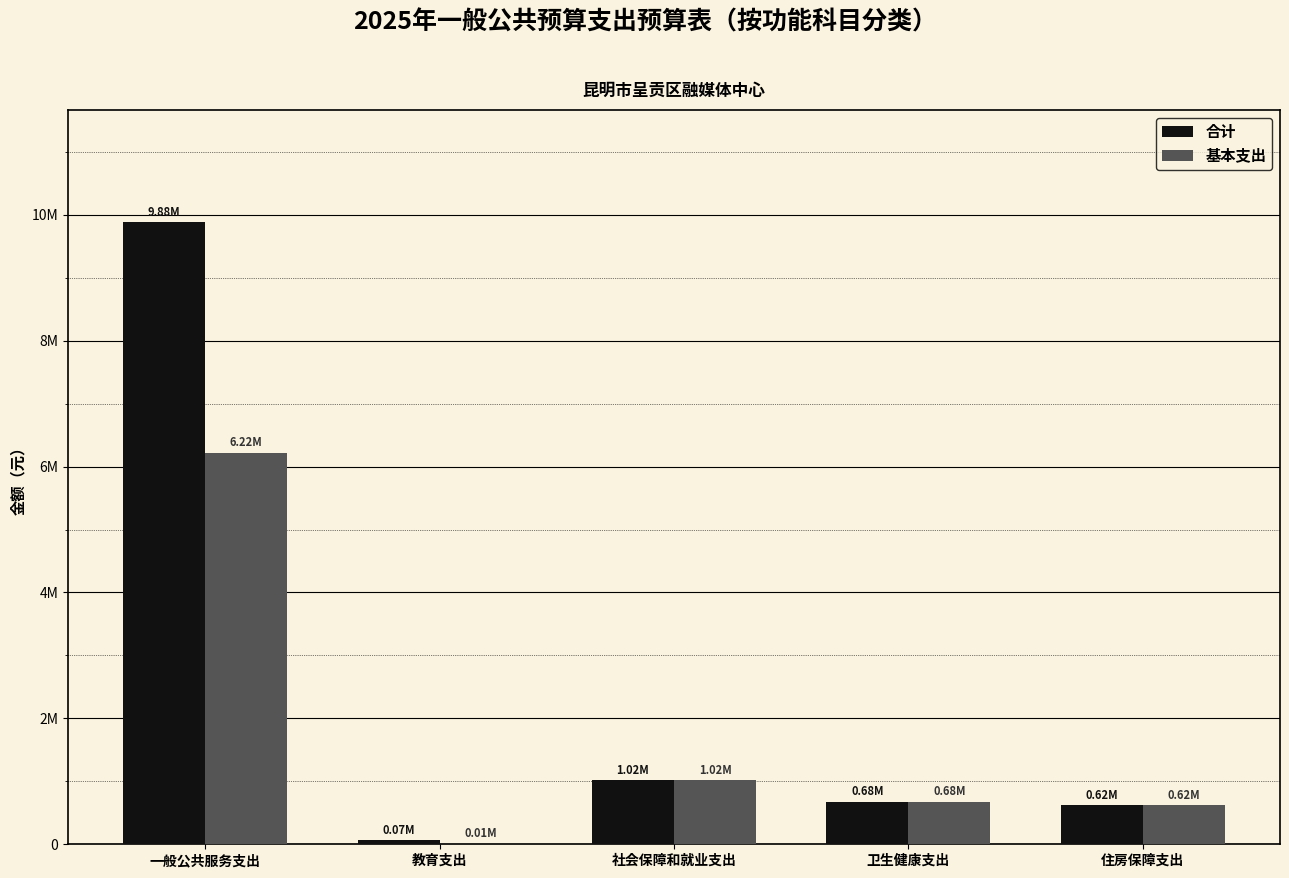

Reading left to right, what are all the values shown in this chart?

合计: 9883623.4	70800.0	1021144.0	678676.0	617698.0
基本支出: 6223623.4	10800.0	1021144.0	678676.0	617698.0